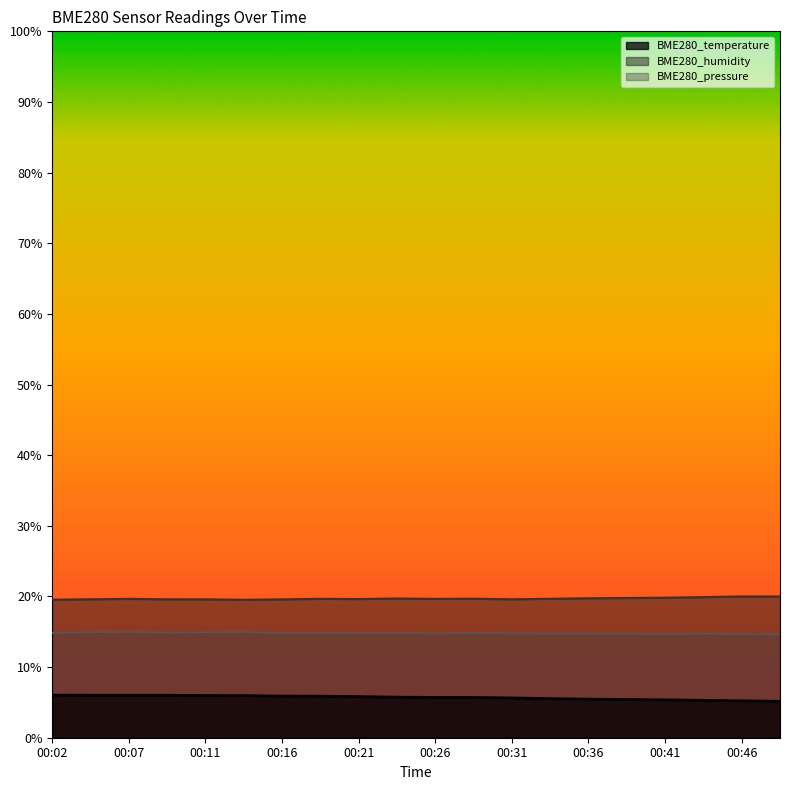

What is the spread (max minus min) of values at 00:41?

14.5